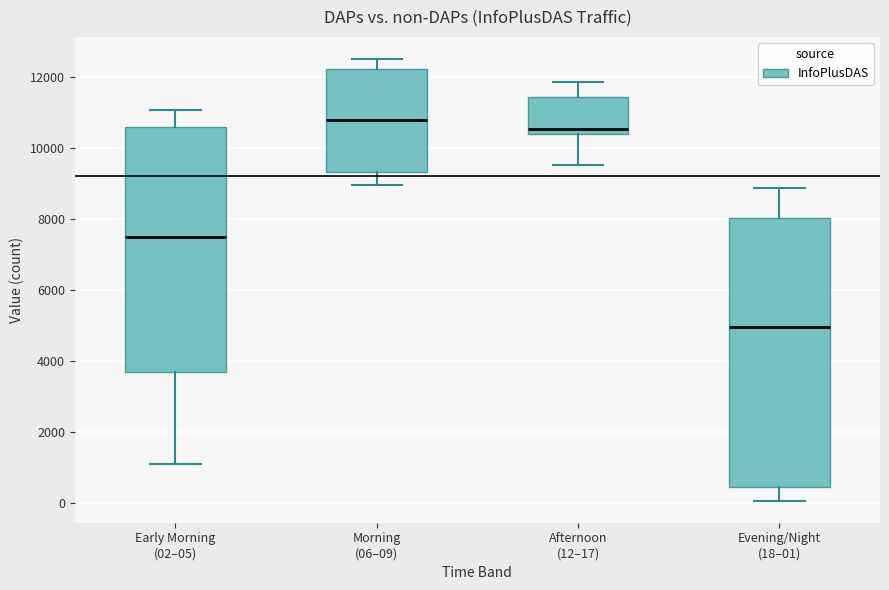

Reading left to right, transcribe this box plot: for each box, give where its median line is, the range the box spans, and where its two whiskers end, as read against the y-axis. The values are not printed on the chart, so give them approximately, as read against the axis.

Early Morning (02–05): median 7400, box 3600 to 10600, whiskers 1000 to 11000
Morning (06–09): median 10800, box 9400 to 12200, whiskers 9000 to 12600
Afternoon (12–17): median 10600, box 10400 to 11400, whiskers 9600 to 11800
Evening/Night (18–01): median 5000, box 400 to 8000, whiskers 0 to 8800